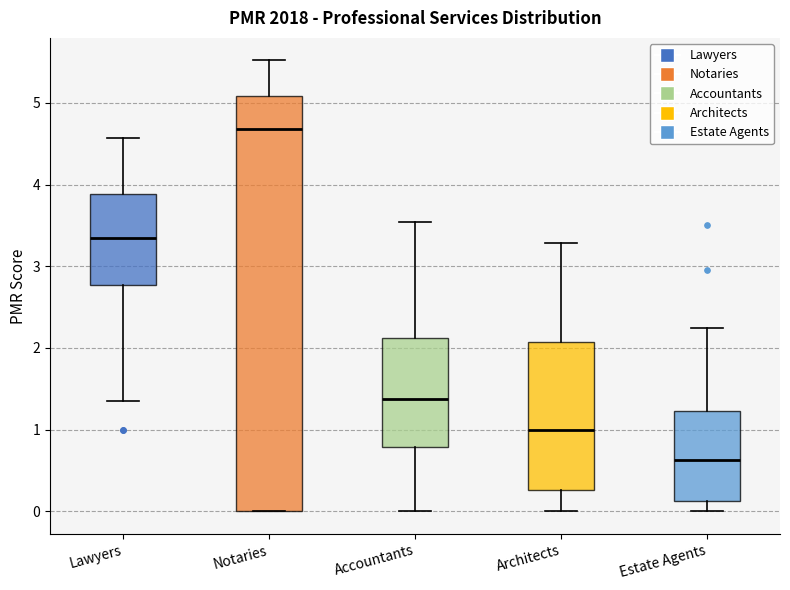

Reading left to right, read every box against the y-axis: the position of its median line, the range the box covers, and the ends of its whiskers. The values are not printed on the chart, so give them approximately, as read against the axis.

Lawyers: median 3.3, box 2.8 to 3.9, whiskers 1.4 to 4.6
Notaries: median 4.7, box 0.0 to 5.1, whiskers 0.0 to 5.5
Accountants: median 1.4, box 0.8 to 2.1, whiskers 0.0 to 3.5
Architects: median 1.0, box 0.3 to 2.1, whiskers 0.0 to 3.3
Estate Agents: median 0.6, box 0.1 to 1.2, whiskers 0.0 to 2.2